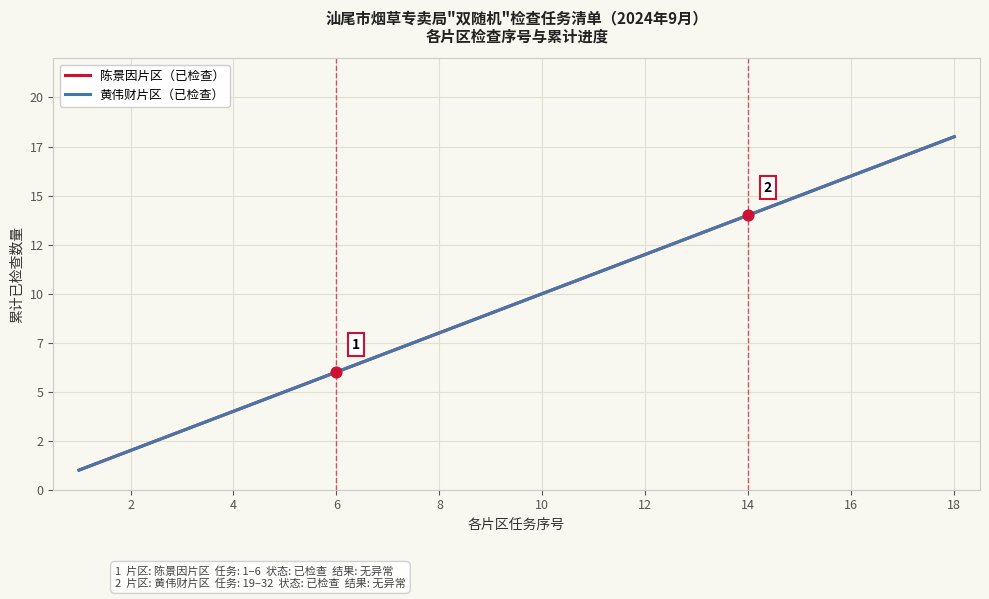

Does the chart have visible grid lines?

Yes